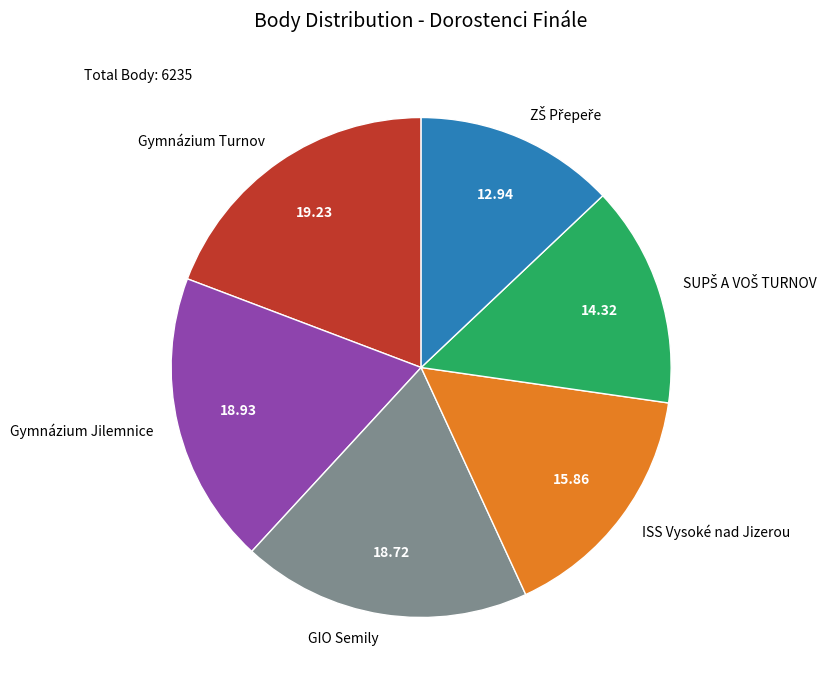

Does Gymnázium Jilemnice account for over 50% of the chart?

No